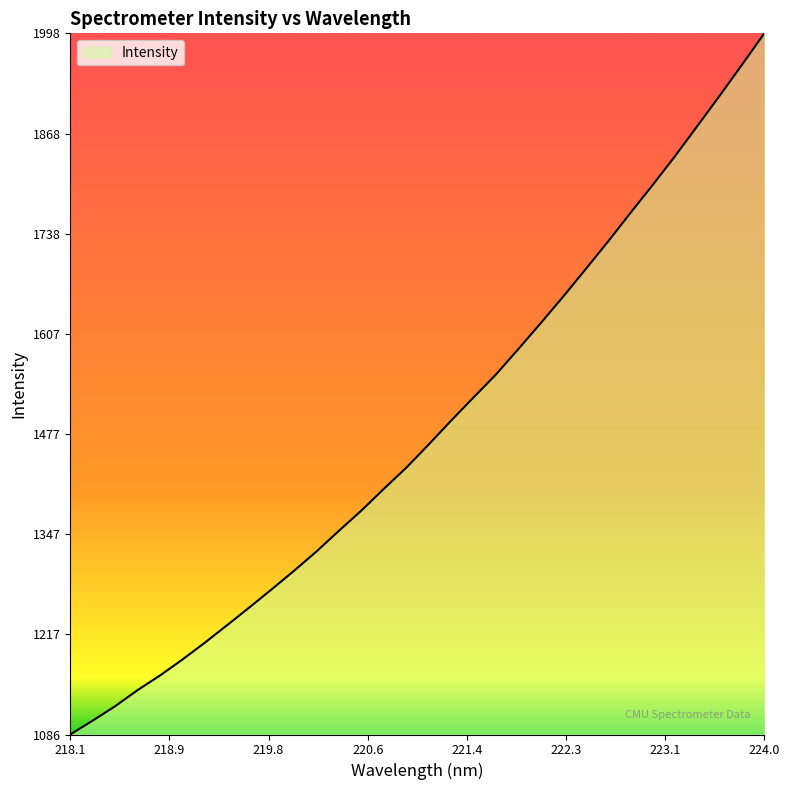

How many lines are shown in the chart?

1